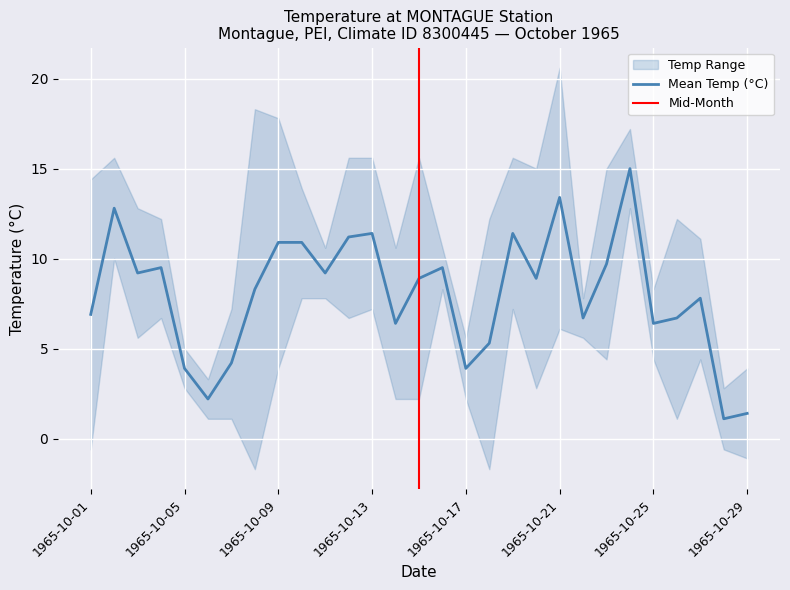

How many lines are shown in the chart?

3